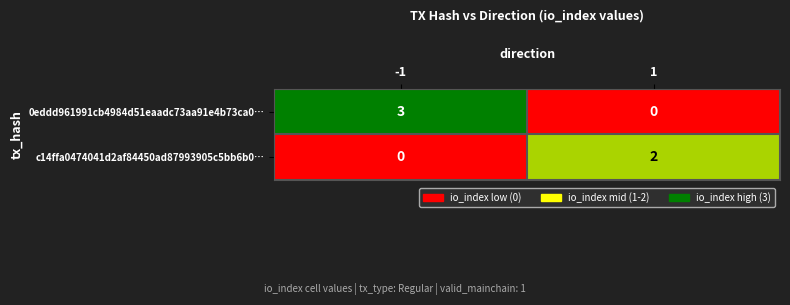

True or false: 0eddd961991cb4984d51eaadc73aa91e4b73ca0… has a value of 3 at -1.

True